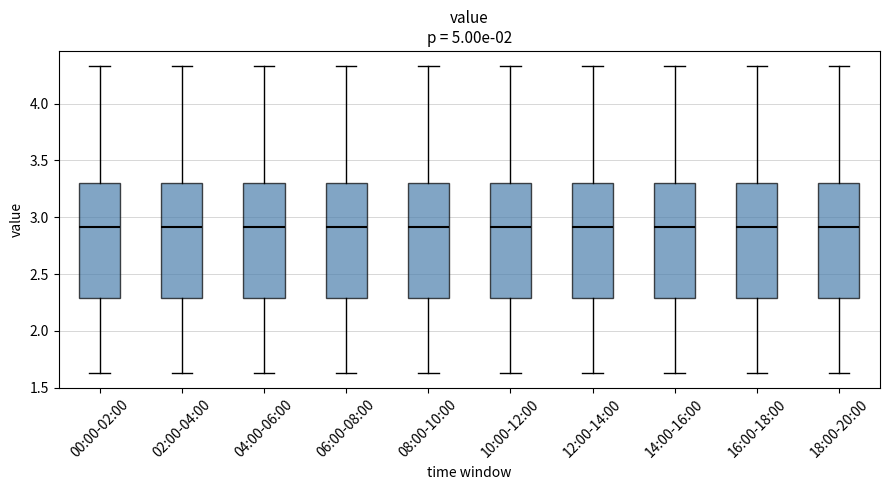

Reading left to right, read every box against the y-axis: the position of its median line, the range the box covers, and the ends of its whiskers. The values are not printed on the chart, so give them approximately, as read against the axis.

00:00-02:00: median 2.90, box 2.30 to 3.30, whiskers 1.65 to 4.35
02:00-04:00: median 2.90, box 2.30 to 3.30, whiskers 1.65 to 4.35
04:00-06:00: median 2.90, box 2.30 to 3.30, whiskers 1.65 to 4.35
06:00-08:00: median 2.90, box 2.30 to 3.30, whiskers 1.65 to 4.35
08:00-10:00: median 2.90, box 2.30 to 3.30, whiskers 1.65 to 4.35
10:00-12:00: median 2.90, box 2.30 to 3.30, whiskers 1.65 to 4.35
12:00-14:00: median 2.90, box 2.30 to 3.30, whiskers 1.65 to 4.35
14:00-16:00: median 2.90, box 2.30 to 3.30, whiskers 1.65 to 4.35
16:00-18:00: median 2.90, box 2.30 to 3.30, whiskers 1.65 to 4.35
18:00-20:00: median 2.90, box 2.30 to 3.30, whiskers 1.65 to 4.35